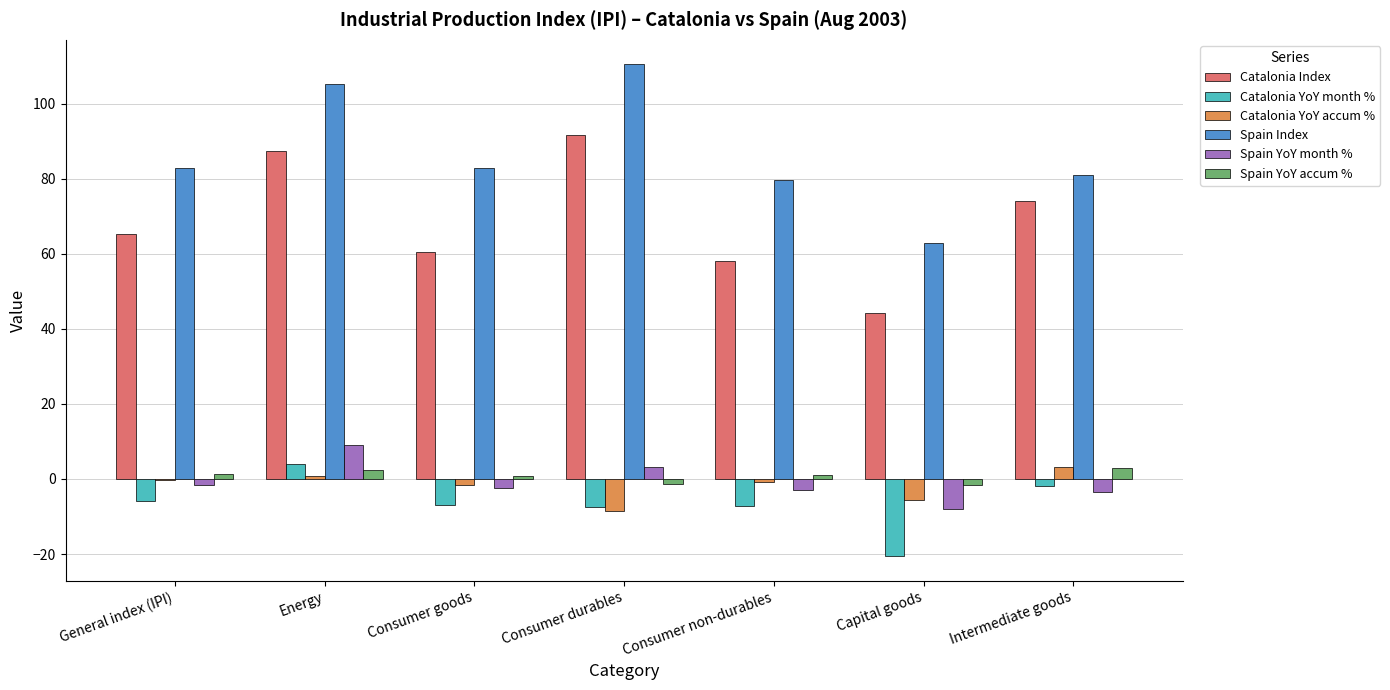

Is it true that Catalonia YoY month % equals -2.1 at Consumer non-durables?

False